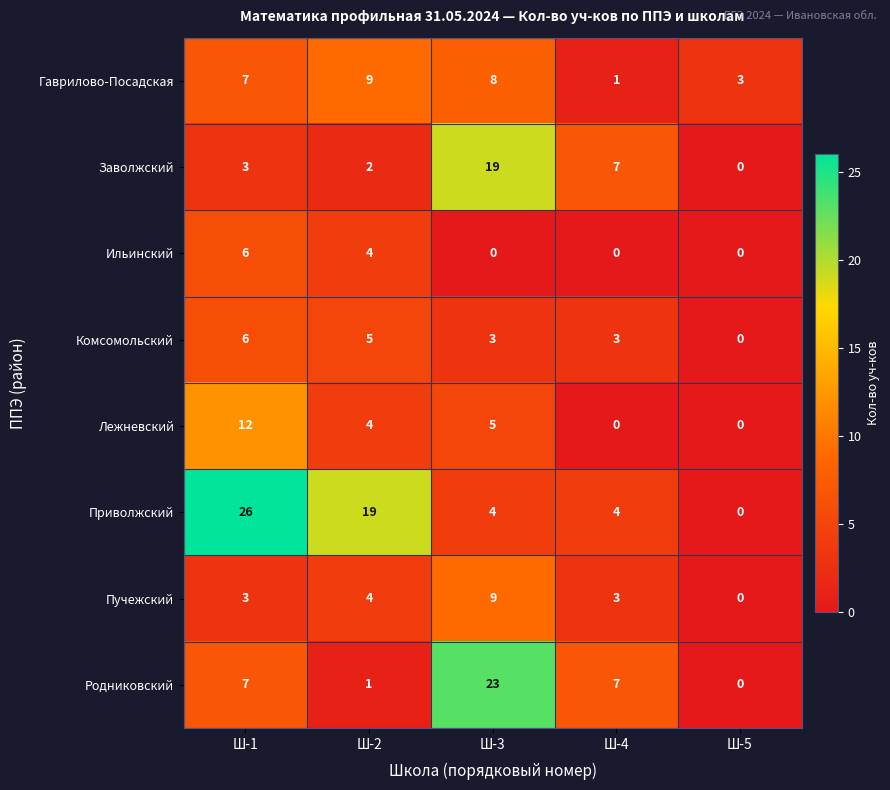

What is the spread (max minus min) of values at Ш-1?

23